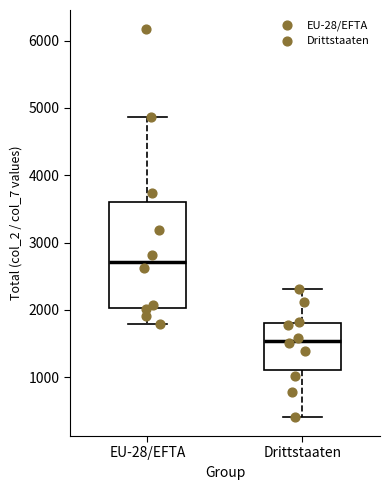

Reading left to right, read every box against the y-axis: the position of its median line, the range the box covers, and the ends of its whiskers. The values are not printed on the chart, so give them approximately, as read against the axis.

EU-28/EFTA: median 2700, box 2000 to 3600, whiskers 1800 to 4900
Drittstaaten: median 1500, box 1100 to 1800, whiskers 400 to 2300